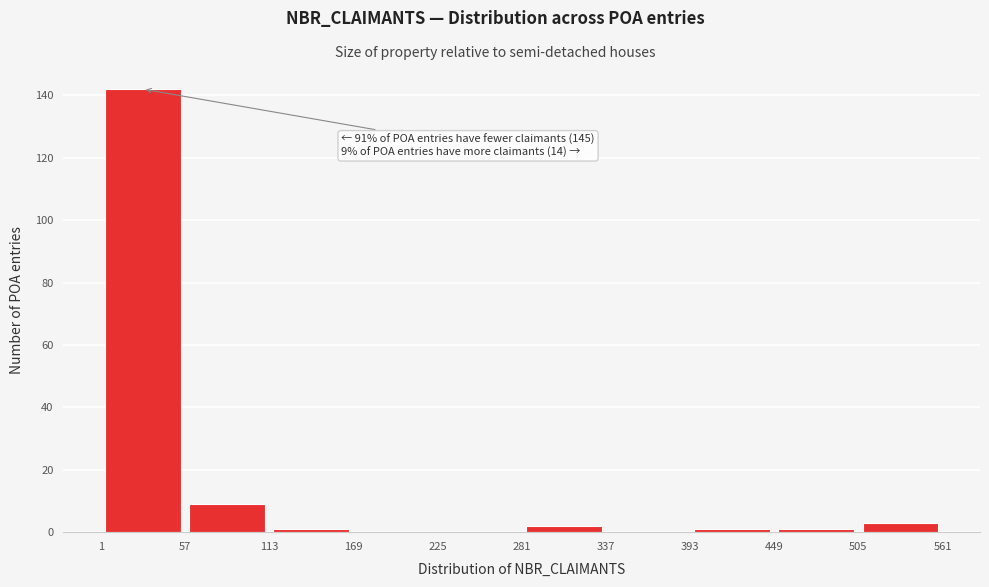

Which range on the x-axis has the tallest bar?

1 to 57